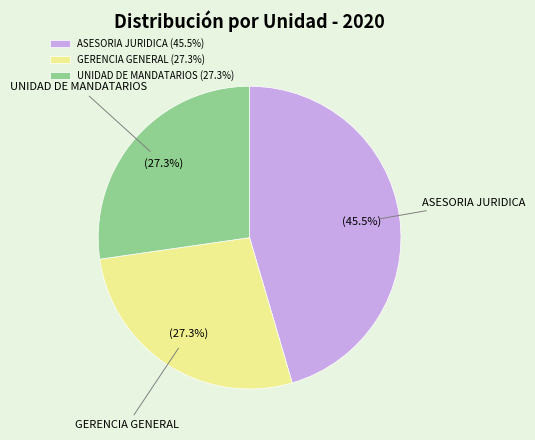

What portion of the pie excludes GERENCIA GENERAL?

72.7%